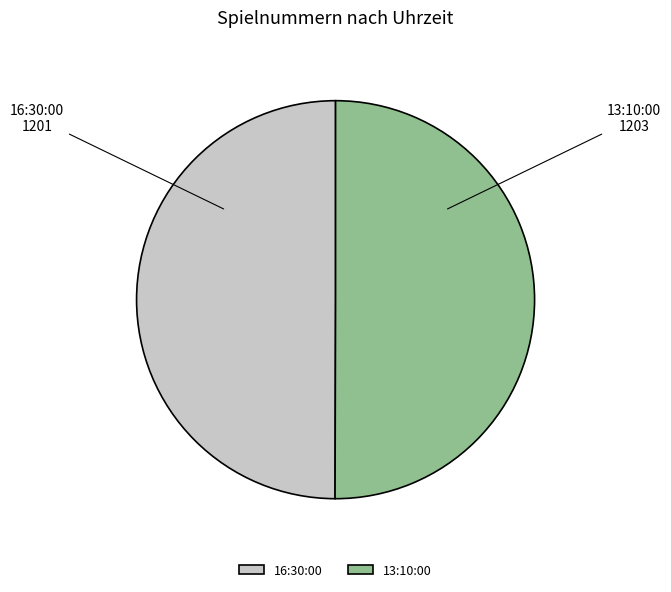

The 16:30:00 slice represents 36% of the pie. True or false?

False